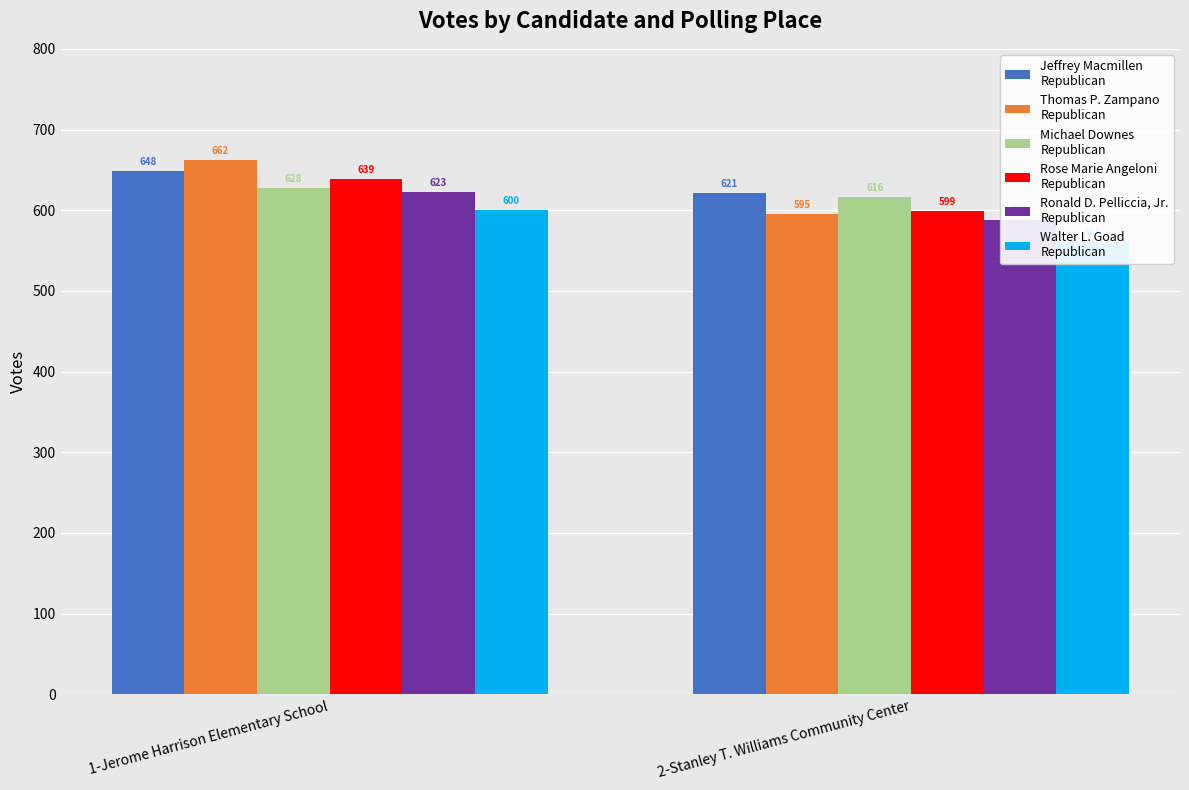

List the series in order of their peak value, lowest first.

Walter L. Goad
Republican, Ronald D. Pelliccia, Jr.
Republican, Michael Downes
Republican, Rose Marie Angeloni
Republican, Jeffrey Macmillen
Republican, Thomas P. Zampano
Republican